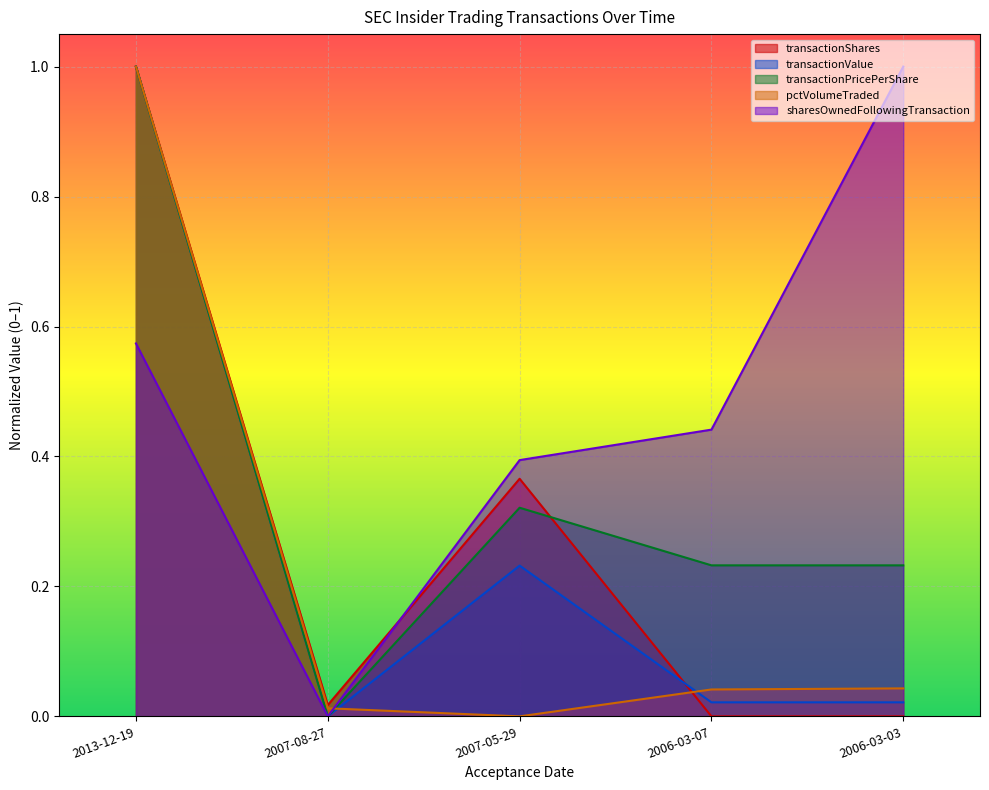

At which category is the sum across all series the highest?

2013-12-19